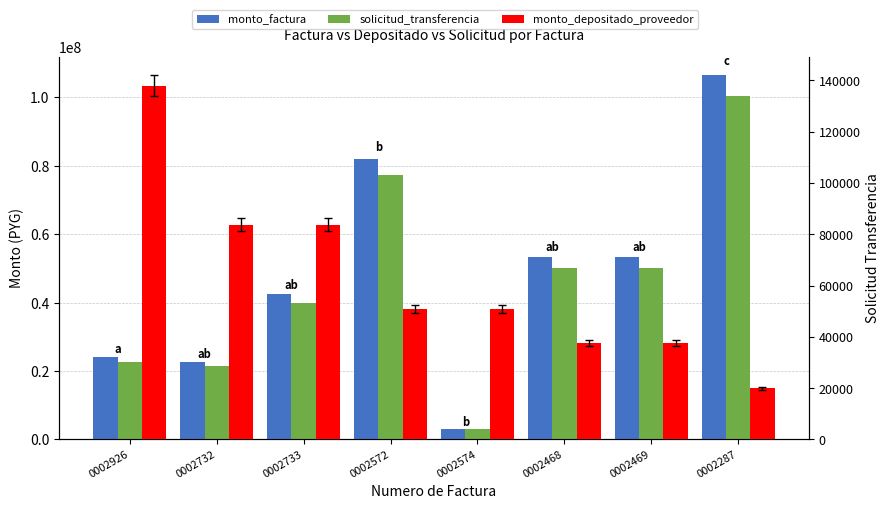

What is the difference between the maximum and second lowest values in the solicitud_transferencia series?

100341